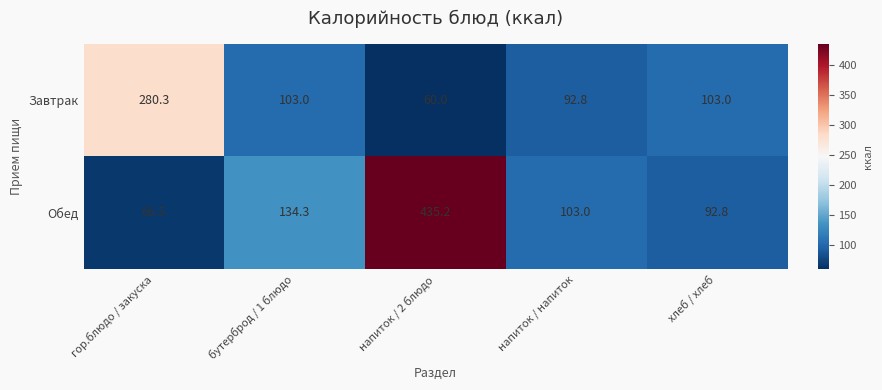

Which series has the widest spread of values?

Обед